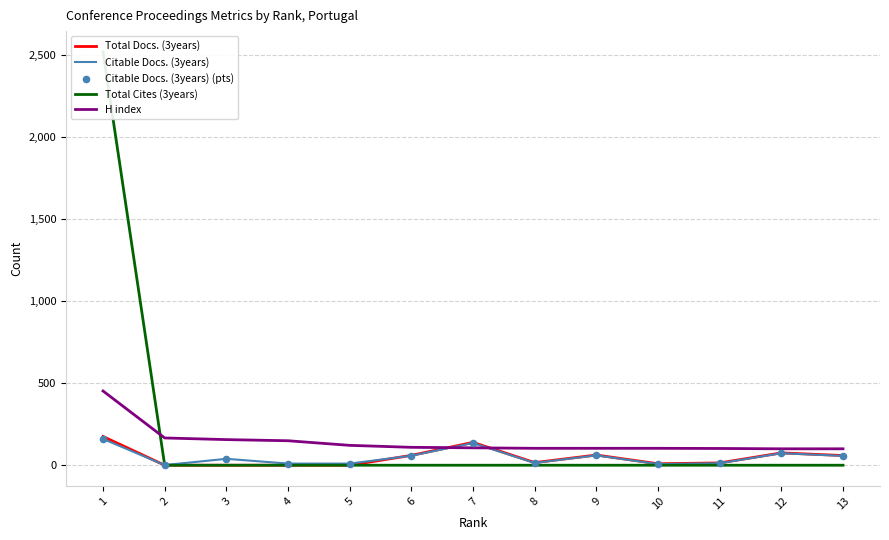

Is the value of Citable Docs. (3years) at 4 greater than the value of H index at 7?

No